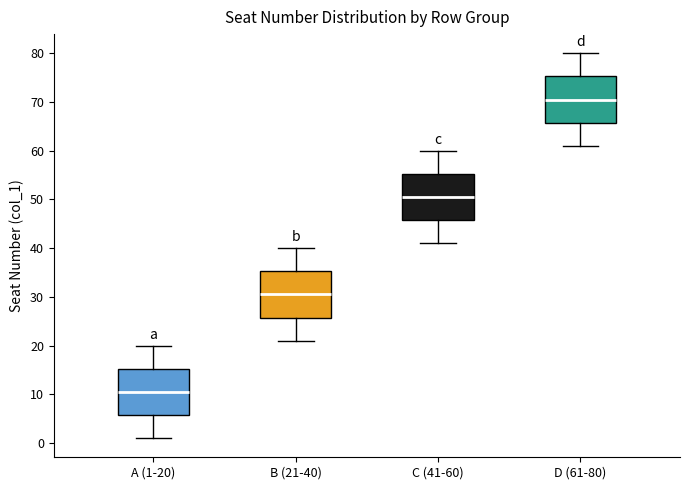

Reading left to right, read every box against the y-axis: the position of its median line, the range the box covers, and the ends of its whiskers. The values are not printed on the chart, so give them approximately, as read against the axis.

A (1-20): median 11, box 6 to 15, whiskers 1 to 20
B (21-40): median 31, box 26 to 35, whiskers 21 to 40
C (41-60): median 51, box 46 to 55, whiskers 41 to 60
D (61-80): median 71, box 66 to 75, whiskers 61 to 80